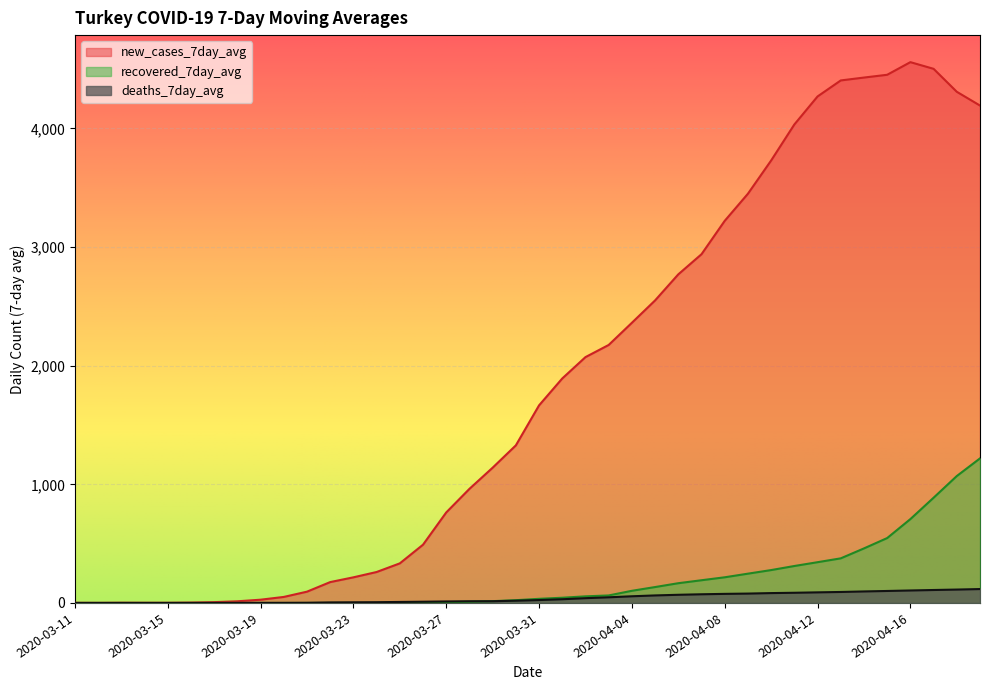

True or false: new_cases_7day_avg and deaths_7day_avg cross at least once.

False